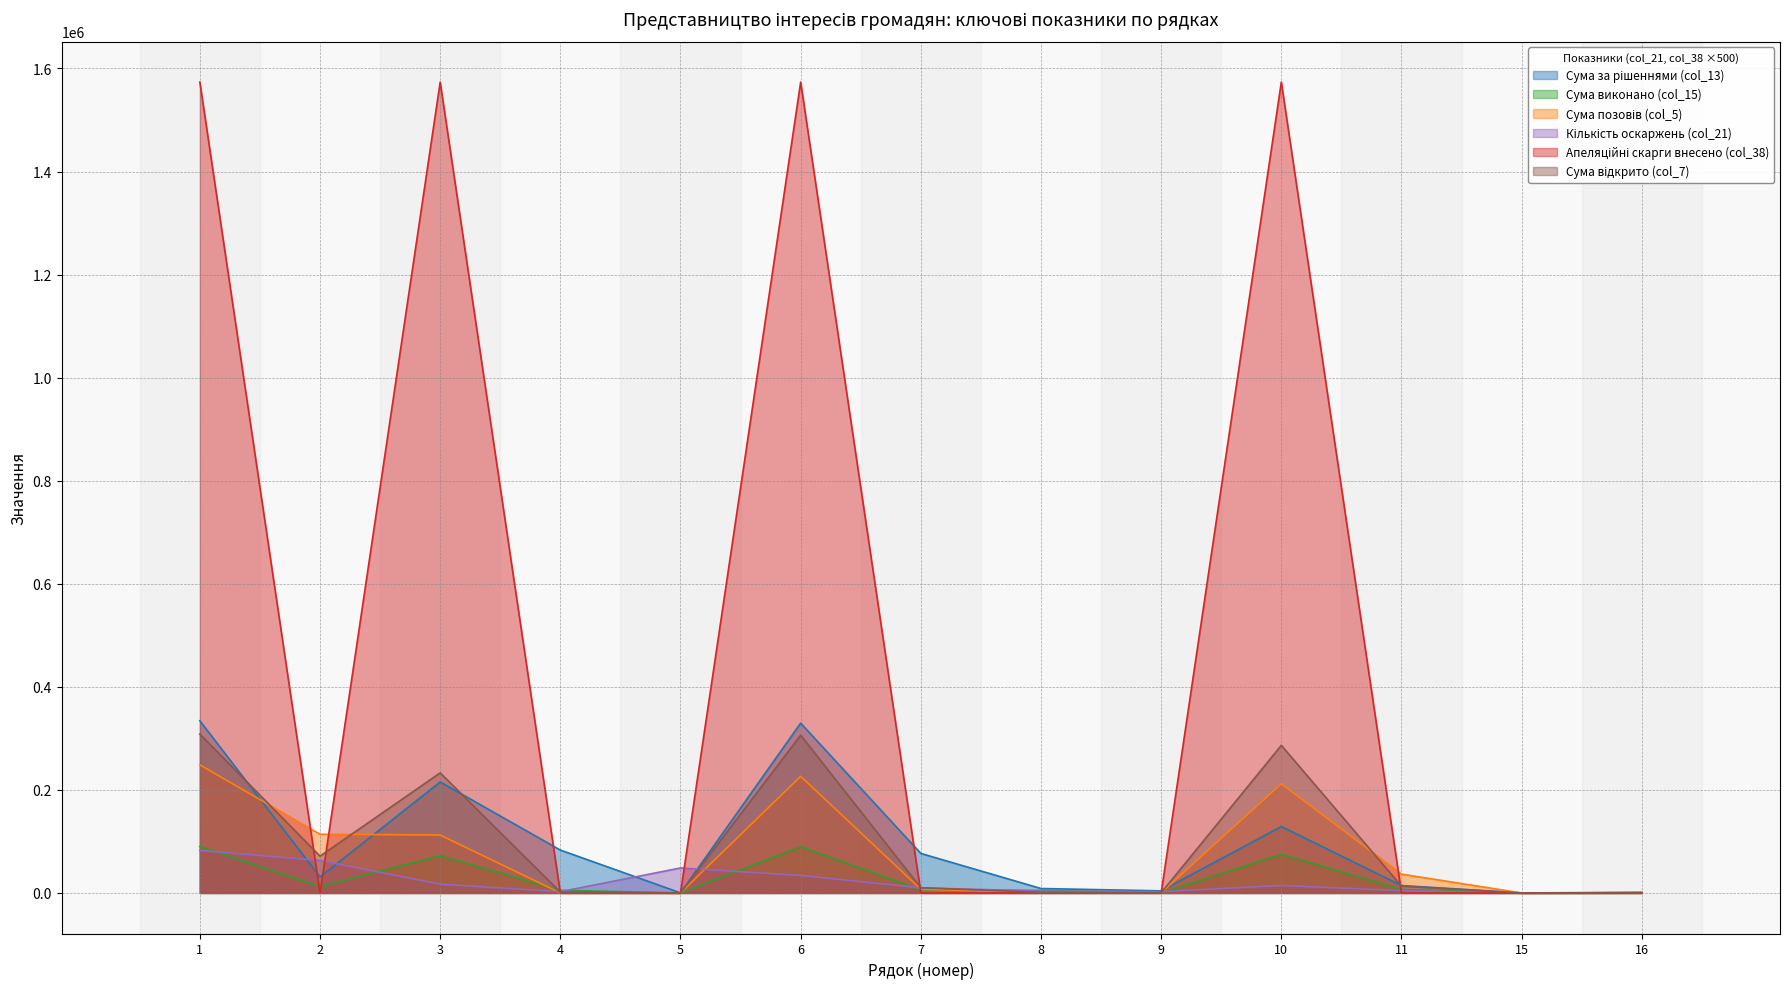

Where does the Сума за рішеннями (col_13) series first go above 30990?

1